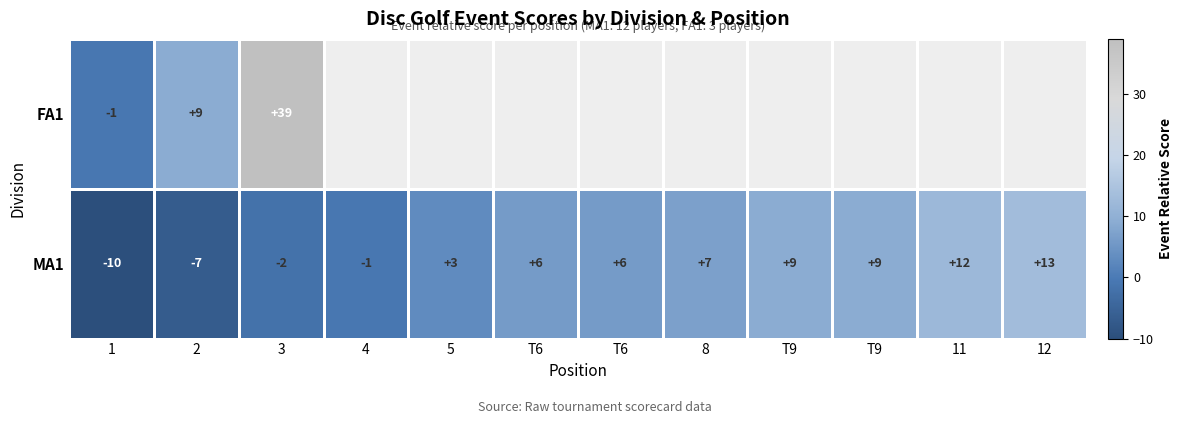

Which label corresponds to the largest value in the chart?

3